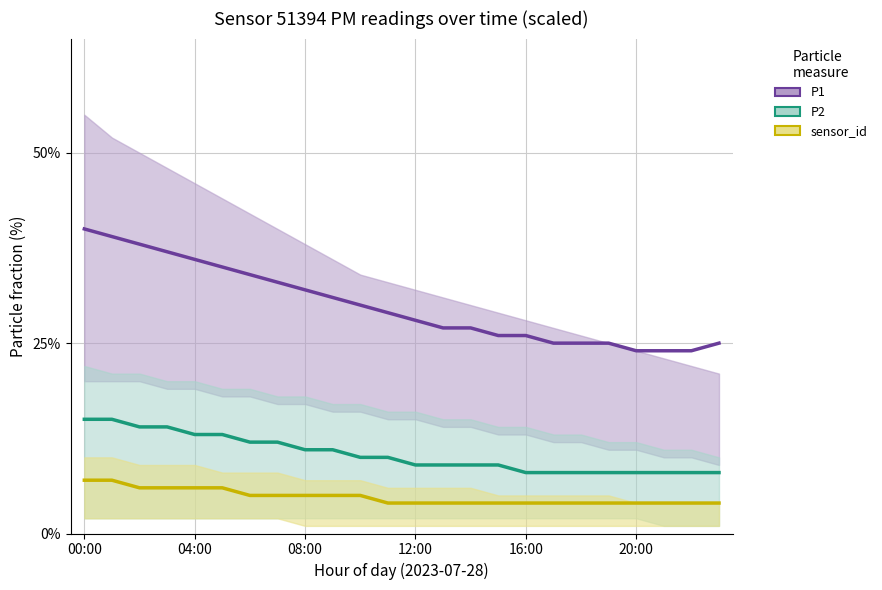

Read the P2 value at 10.

0.1